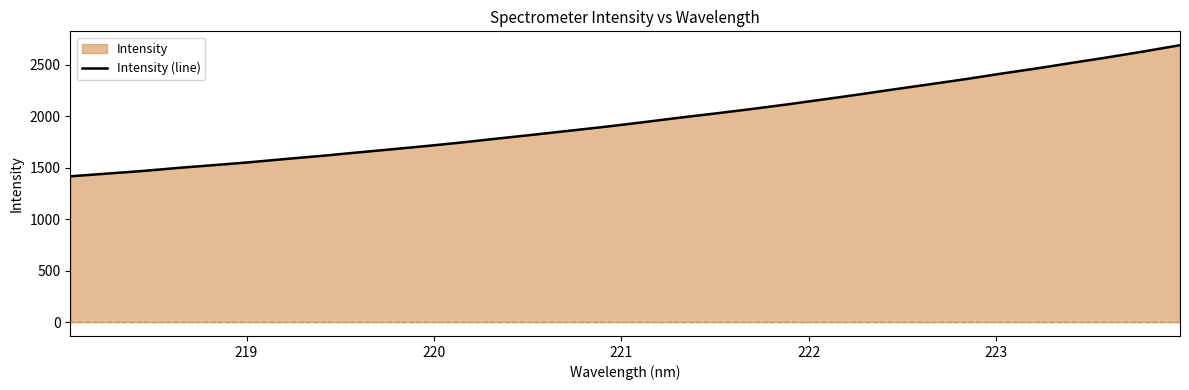

How many values exceed 1940?

16